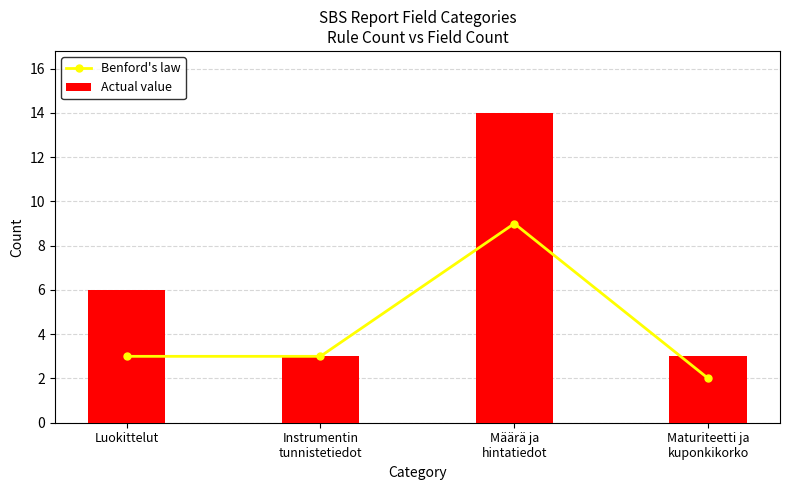

At which label does Benford's law first exceed 3?

Määrä ja
hintatiedot